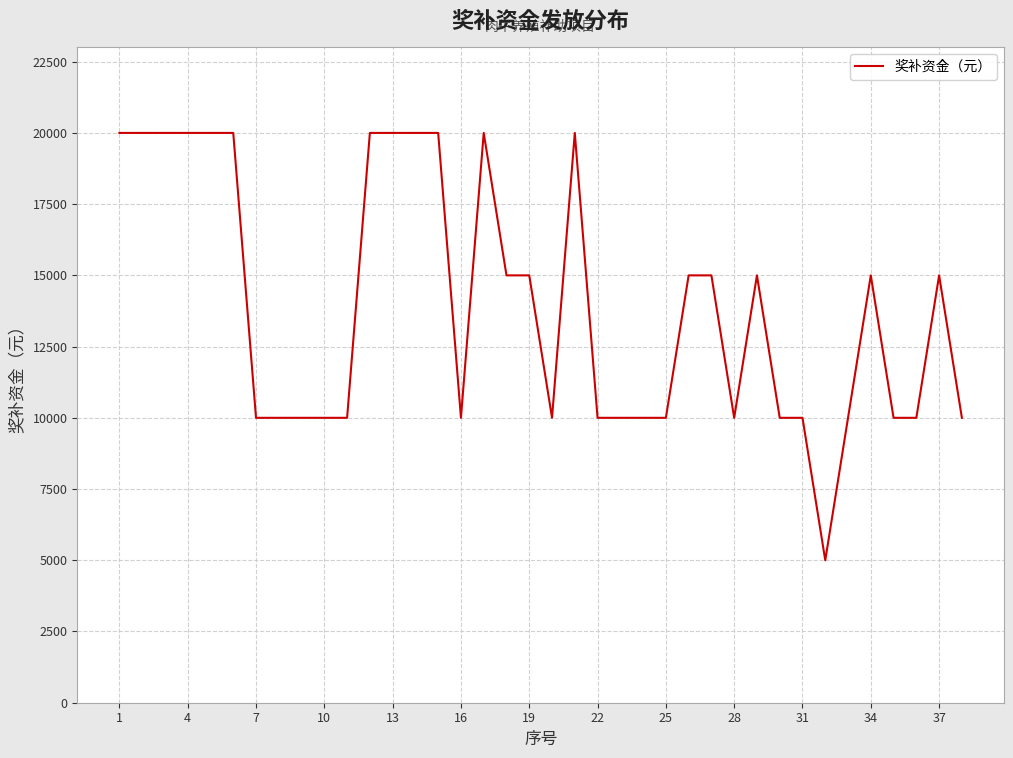

What is the smallest value displayed?

5000